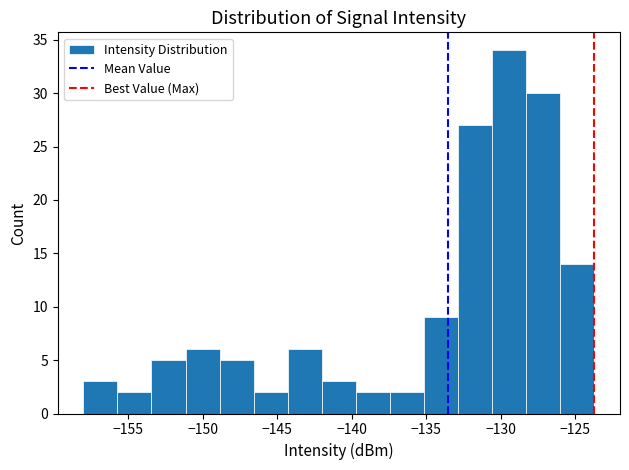

What is the height of the bar covering -153.5 to -151.0 on the x-axis? Neither the bar edges nor the heights are printed on the chart, so give them approximately, as read against the axes.

5